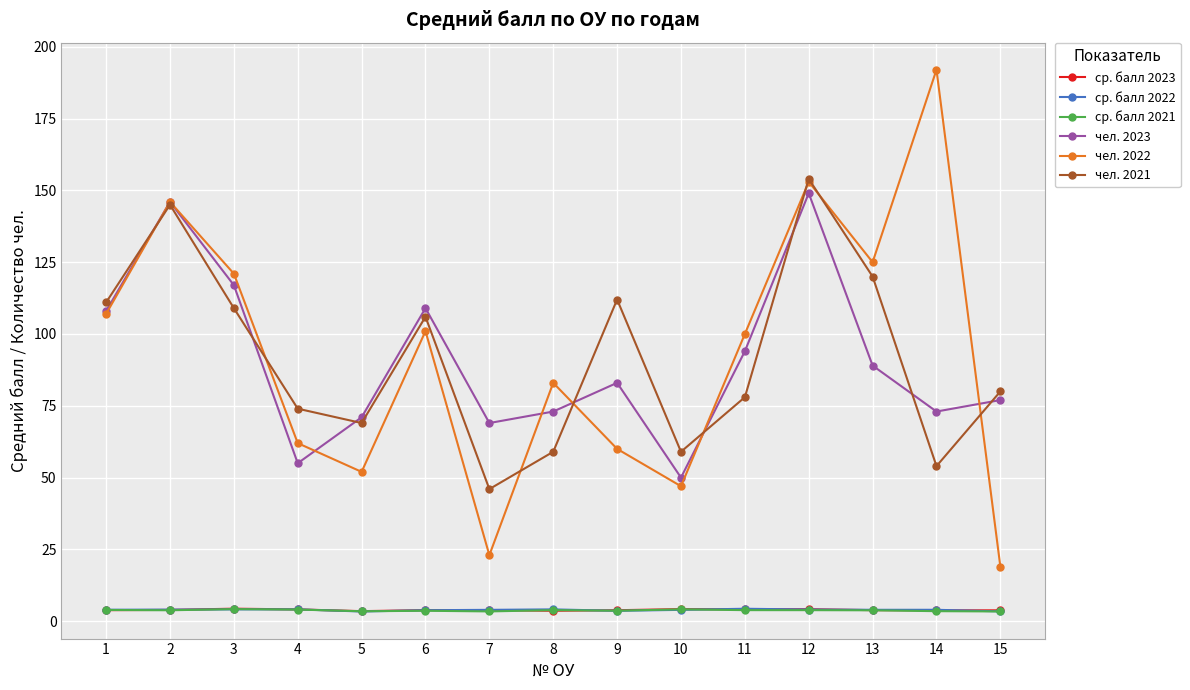

Which series changed the most between 1 and 12?

чел. 2022